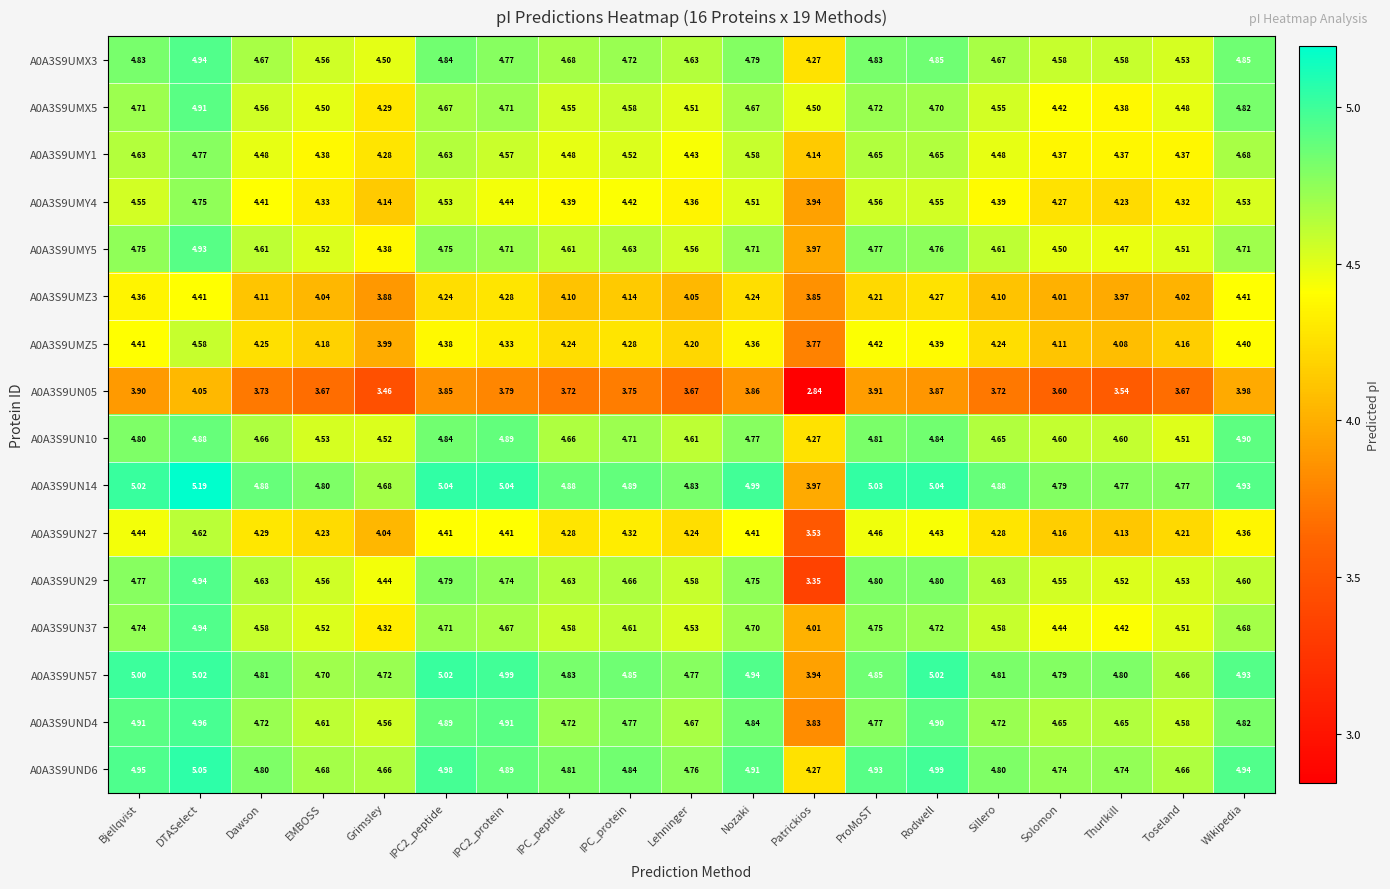

At which label is A0A3S9UMX3 closest to 4?

Patrickios